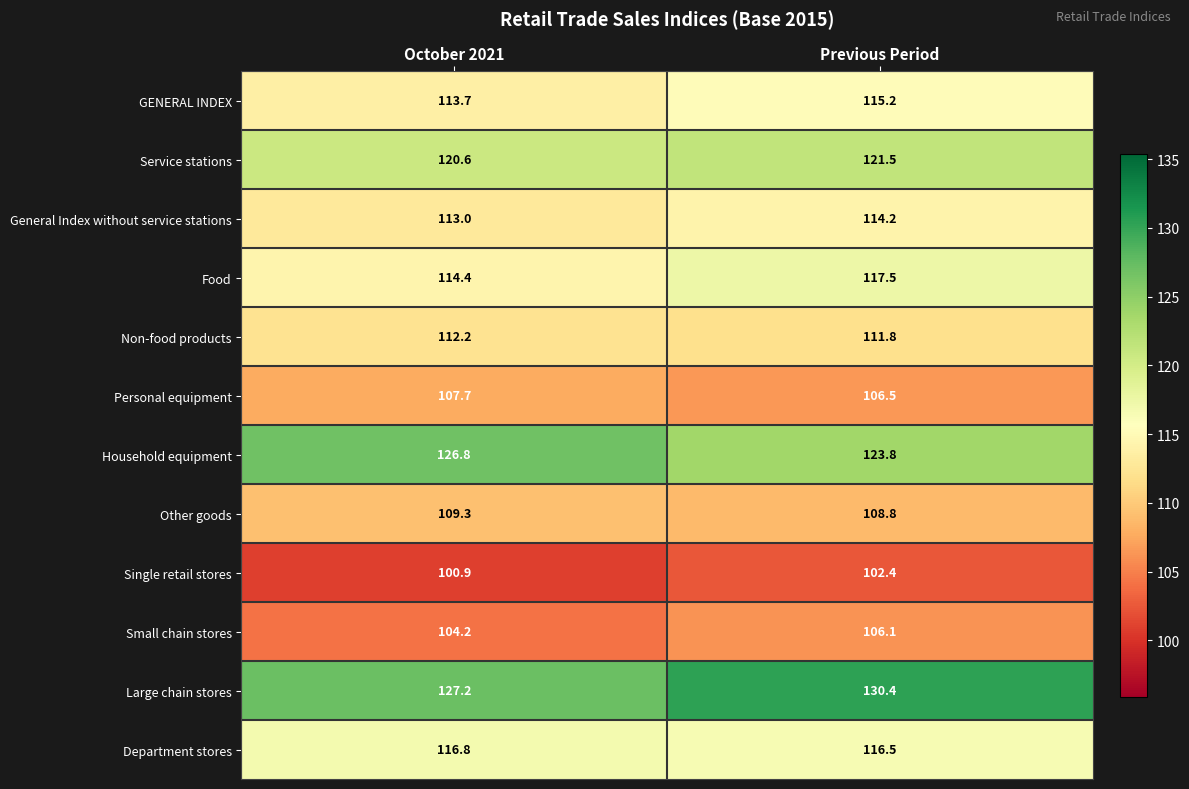

Between October 2021 and Previous Period, which series saw the biggest shift?

Large chain stores